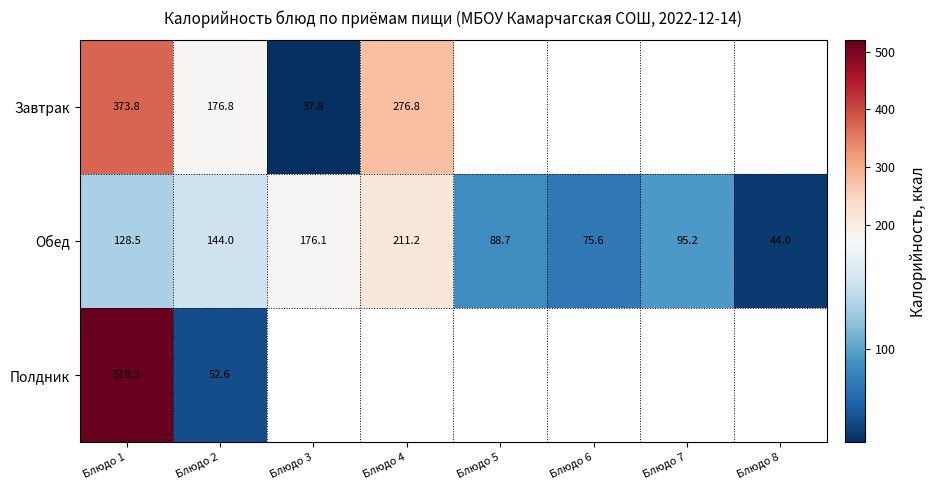

What is the difference between the maximum and minimum values in the Обед series?

167.2